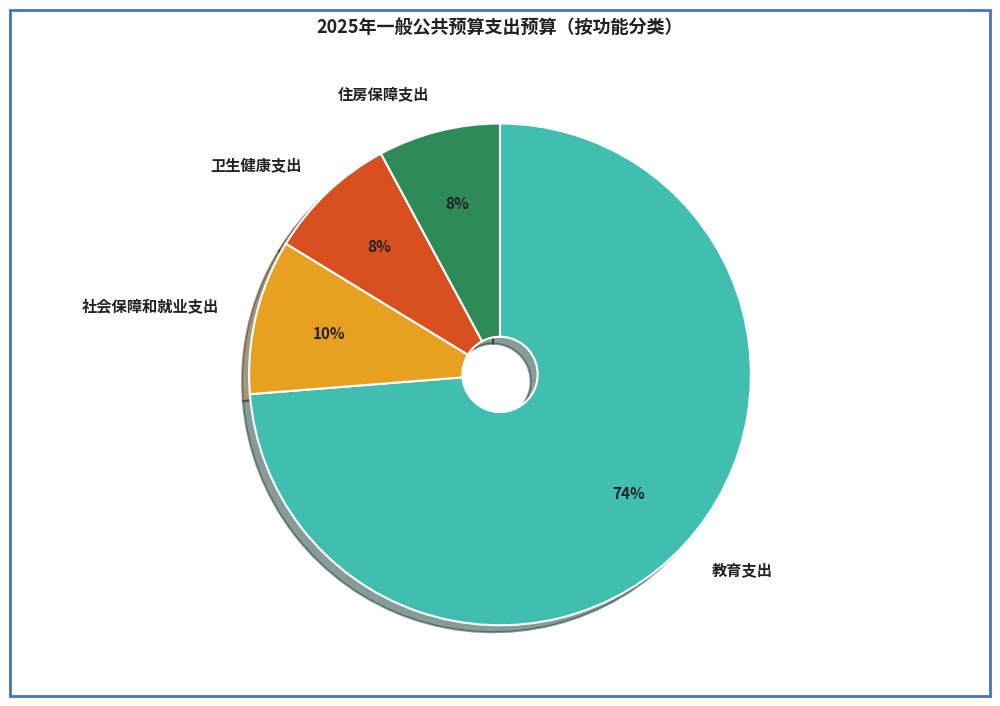

To the nearest percent, what is the difference between the 住房保障支出 and 社会保障和就业支出 slice percentages?

2%